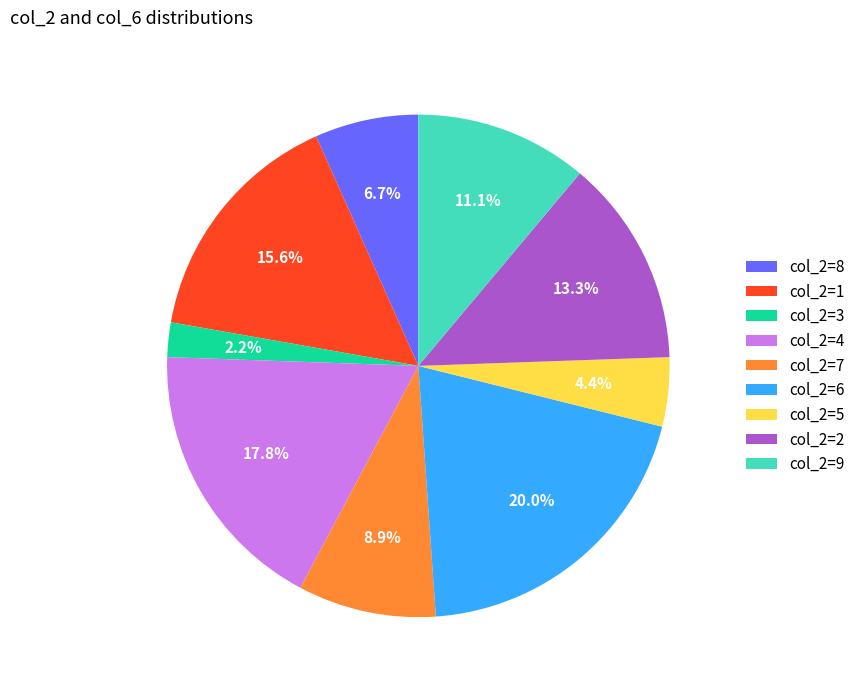

Is the sum of col_2=8 and col_2=5 greater than half?

No